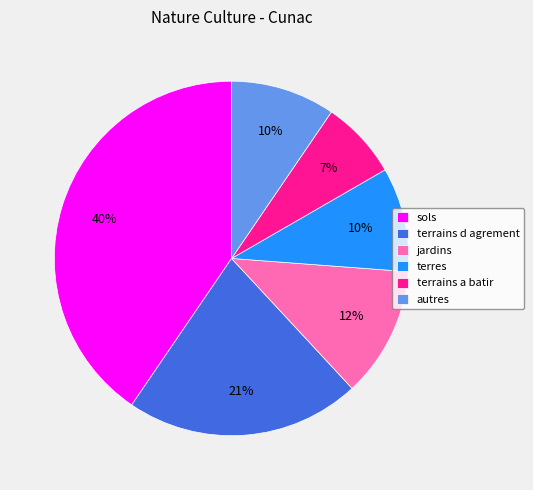

Do terres and autres together represent more than half of the pie?

No